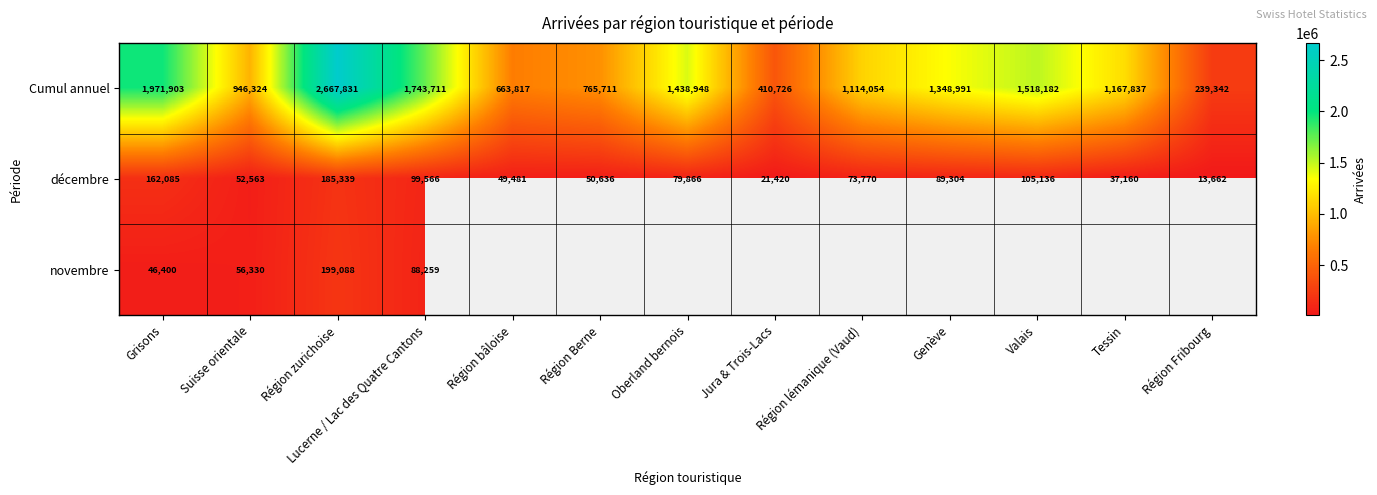

What is the total value across all series at Région zurichoise?

3052258